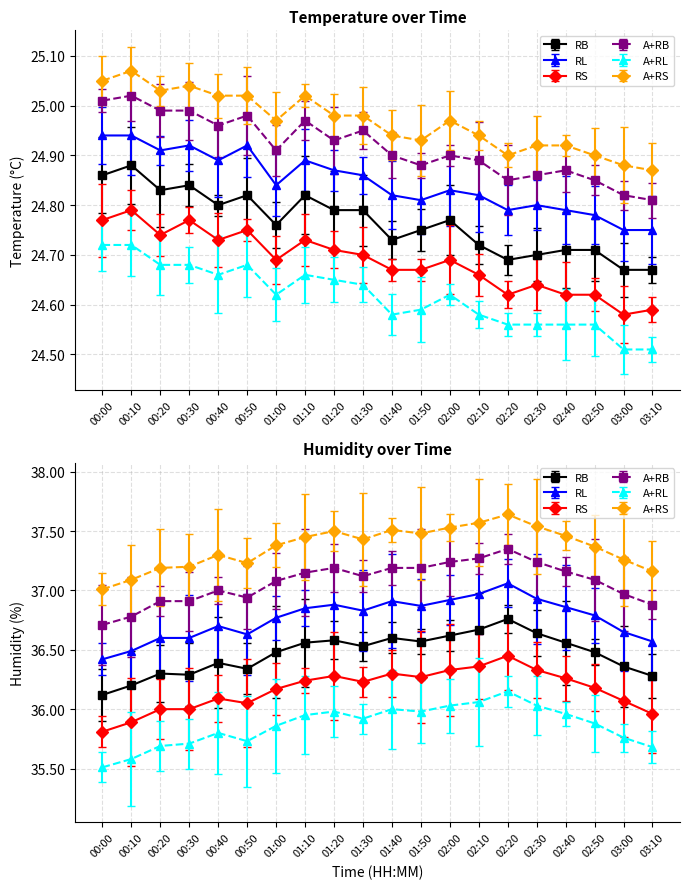

True or false: temperature and humidity intersect in this chart.

False